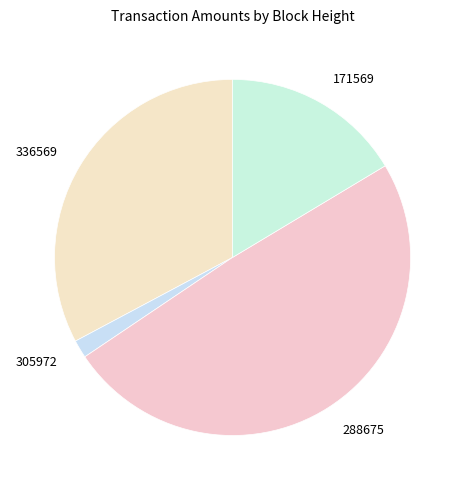

True or false: 336569 accounts for 33% of the total.

True